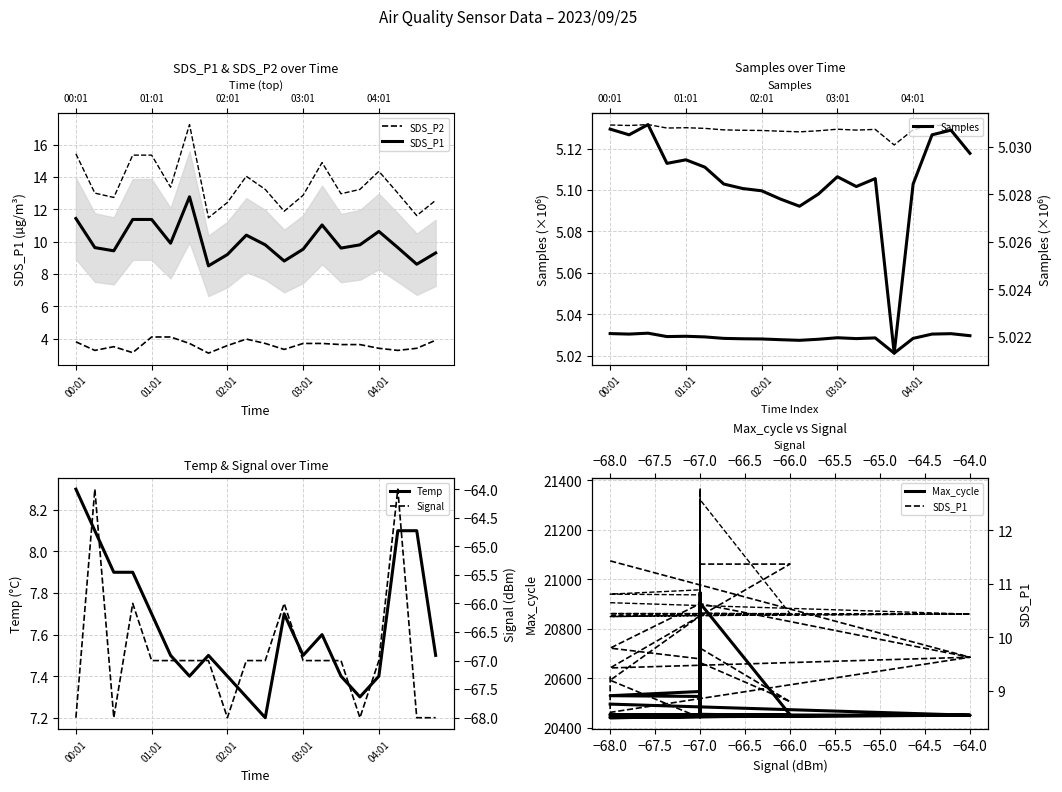

At which label is SDS_P1 closest to 10?

5